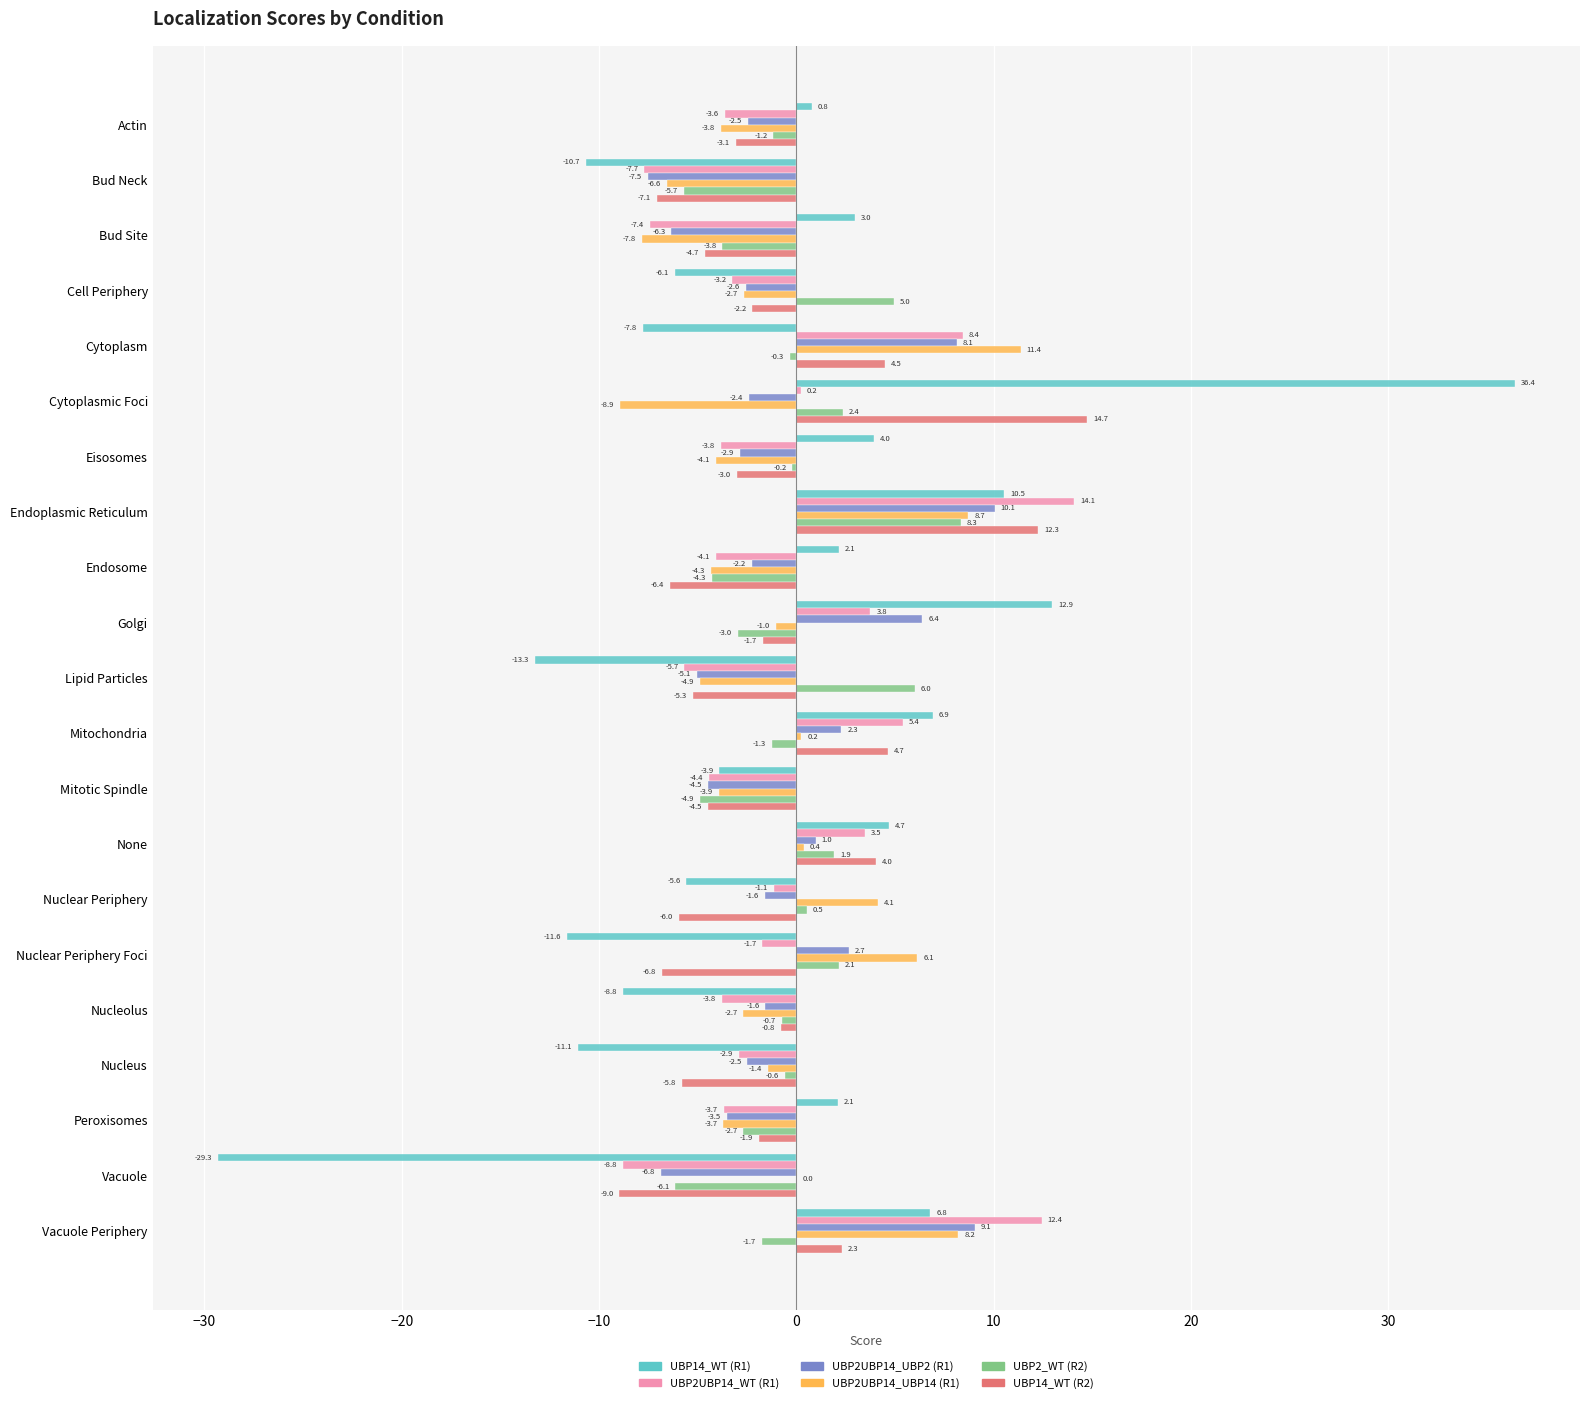

What is the highest value of the UBP2UBP14_UBP2 (R1) series?

10.1